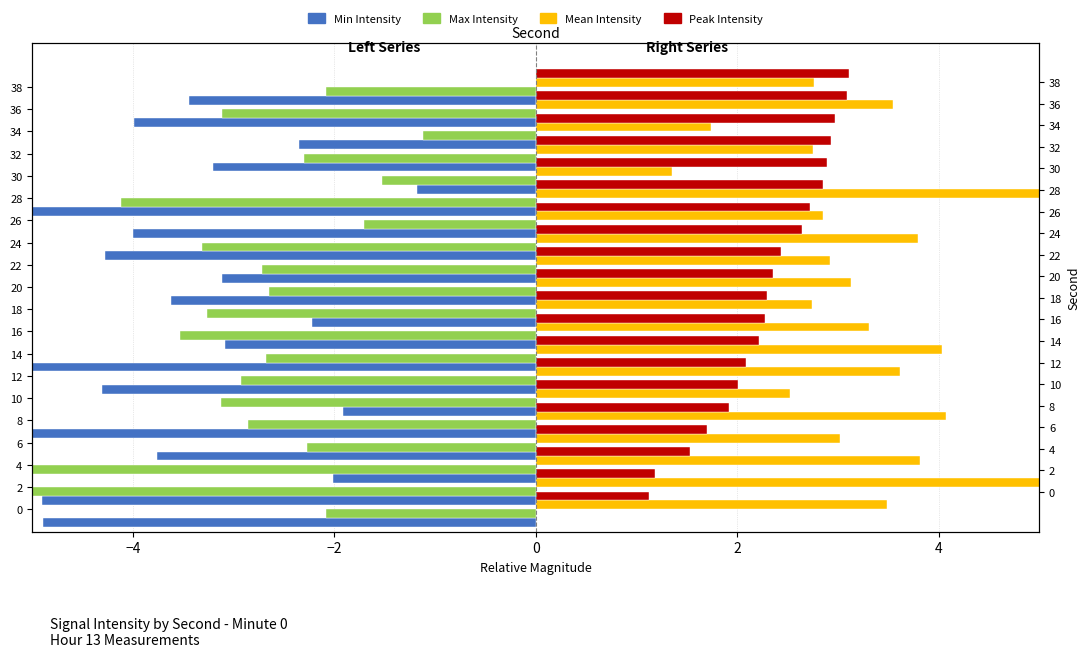

What is the value of the Min Intensity bar at the 19th from the left?

-4.0